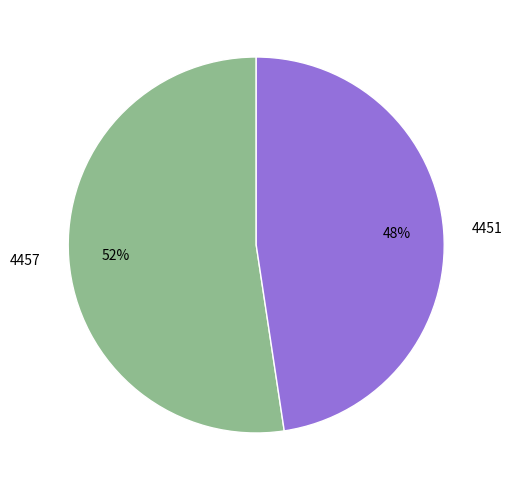

Which slice is the smallest?

4451